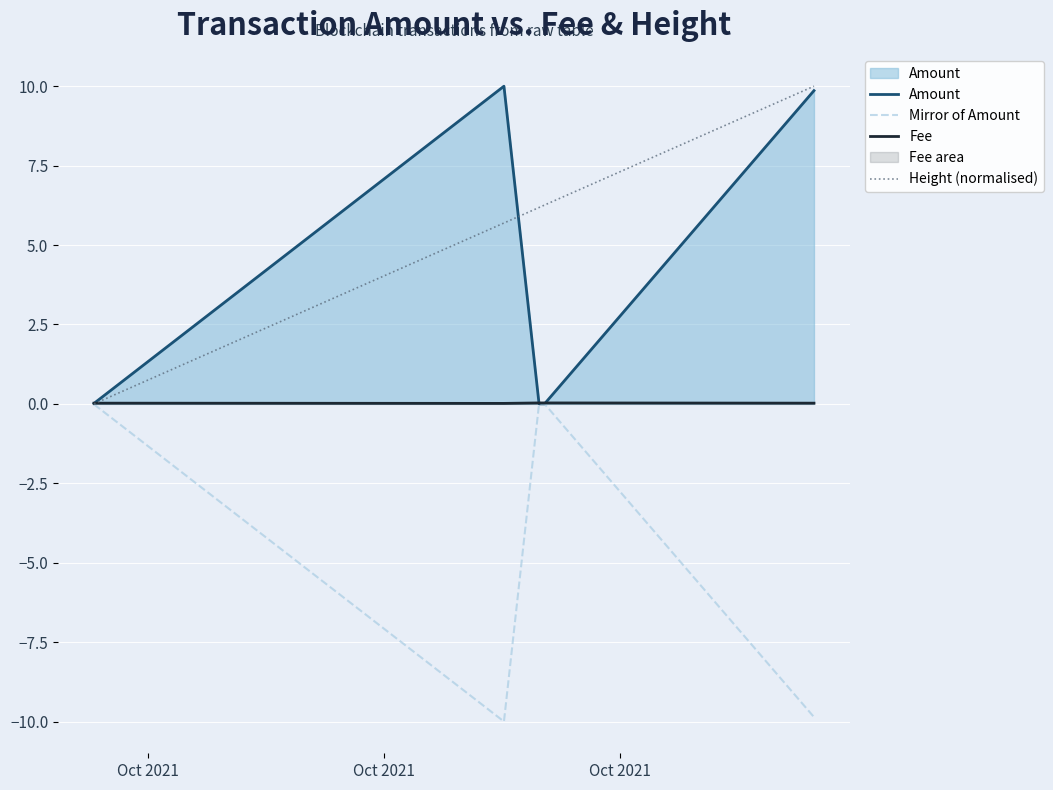

Rank the series by their average value, from lowest to highest.

Mirror of Amount, Fee, Amount, Height (normalised)